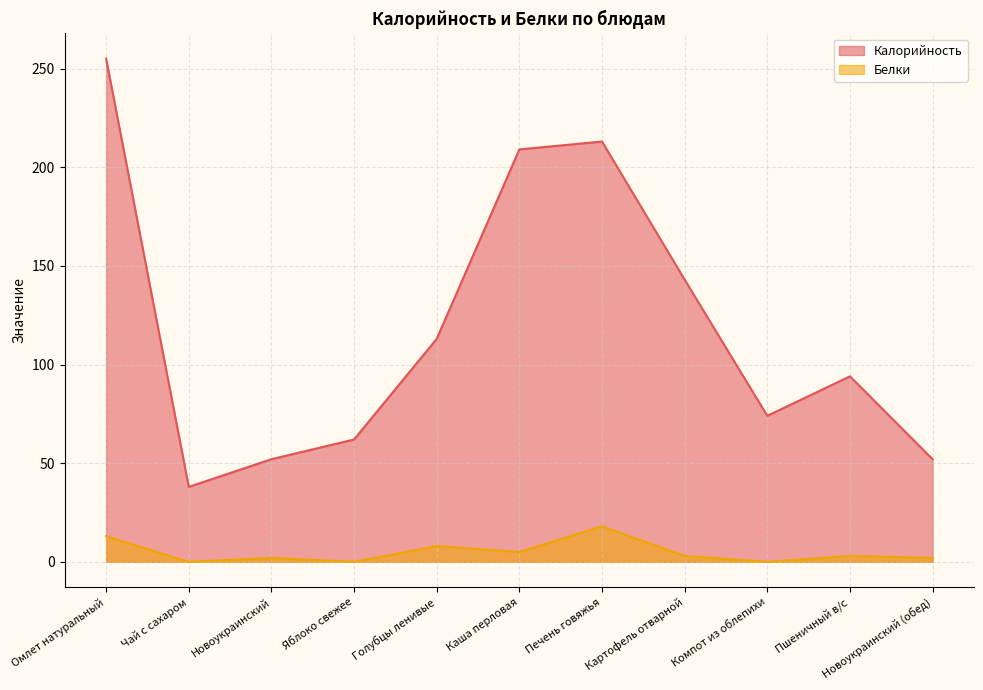

True or false: Калорийность and Белки cross at least once.

False